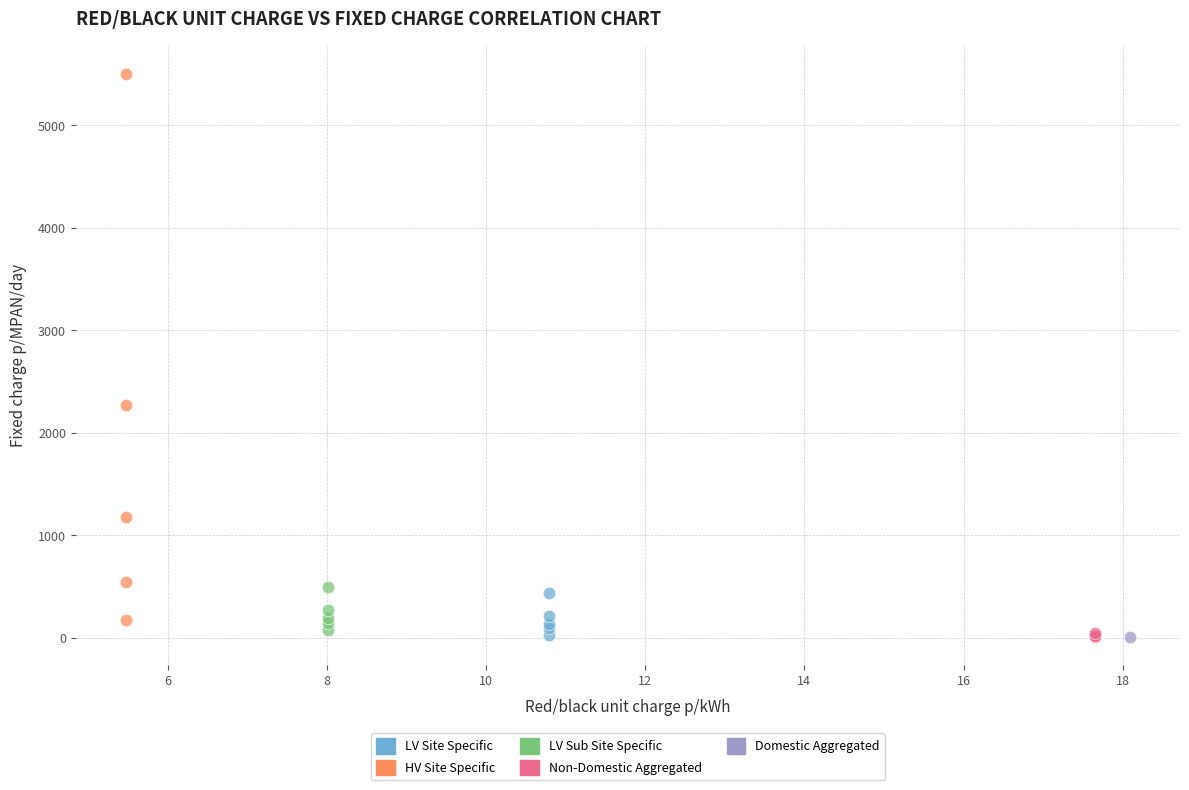

Which series reaches the maximum Y coordinate?

HV Site Specific